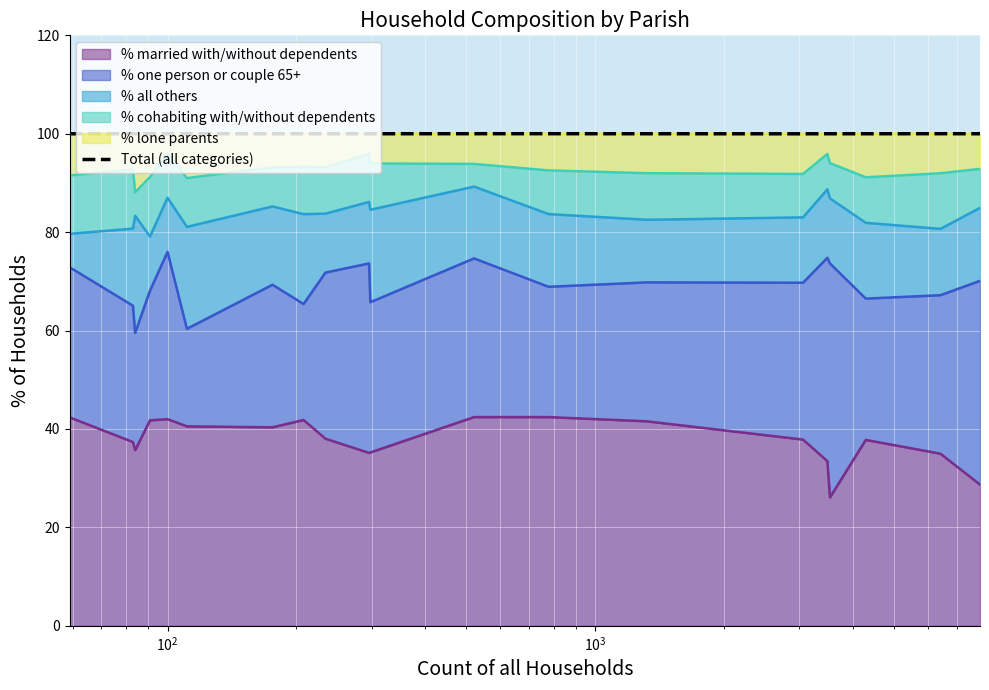

What is the lowest value of the % married with/without dependents series?

26.1